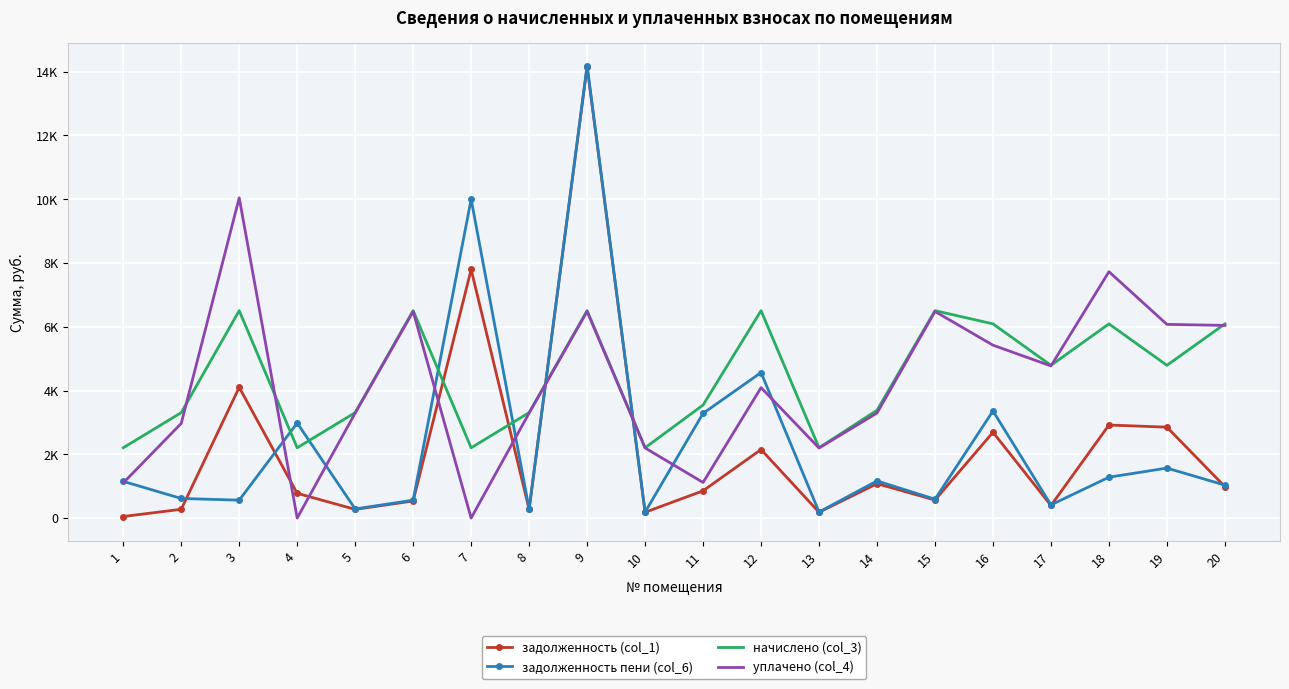

Where do уплачено (col_4) and начислено (col_3) first cross each other?

2 and 3